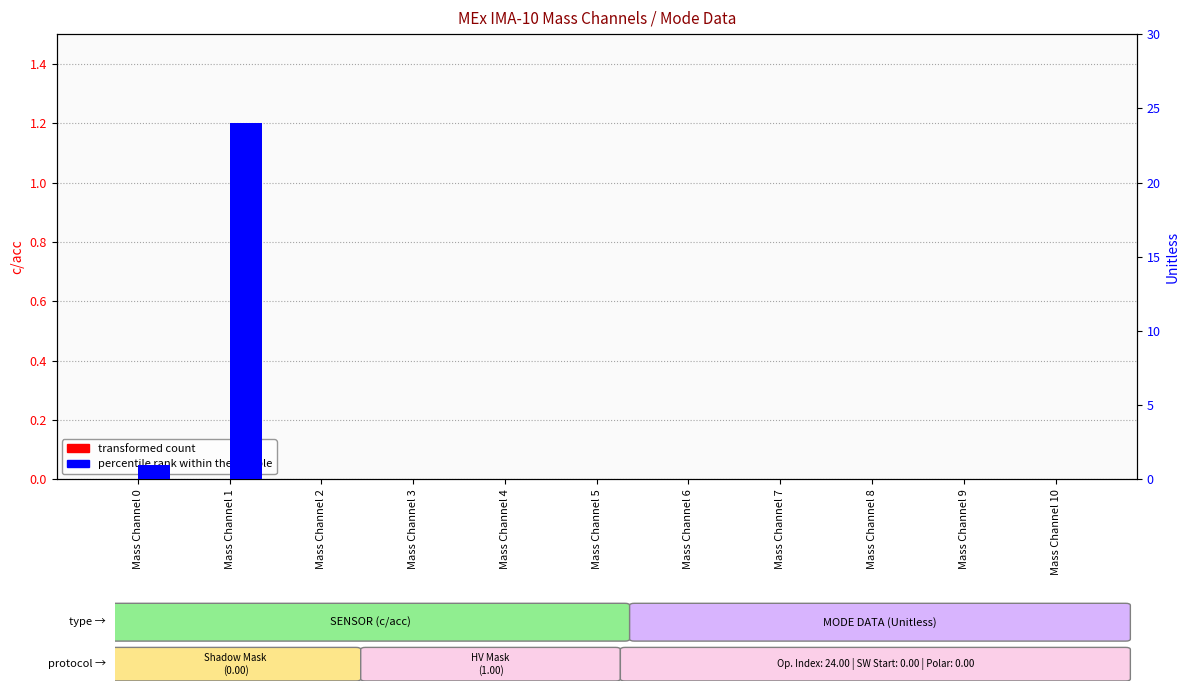

Reading left to right, list all the values displayed in this chart.

transformed count: Mass Channel 0=0	Mass Channel 1=0	Mass Channel 2=0	Mass Channel 3=0	Mass Channel 4=0	Mass Channel 5=0	Mass Channel 6=0	Mass Channel 7=0	Mass Channel 8=0	Mass Channel 9=0	Mass Channel 10=0
percentile rank within the sample: Mass Channel 0=1	Mass Channel 1=24	Mass Channel 2=0	Mass Channel 3=0	Mass Channel 4=0	Mass Channel 5=0	Mass Channel 6=0	Mass Channel 7=0	Mass Channel 8=0	Mass Channel 9=0	Mass Channel 10=0